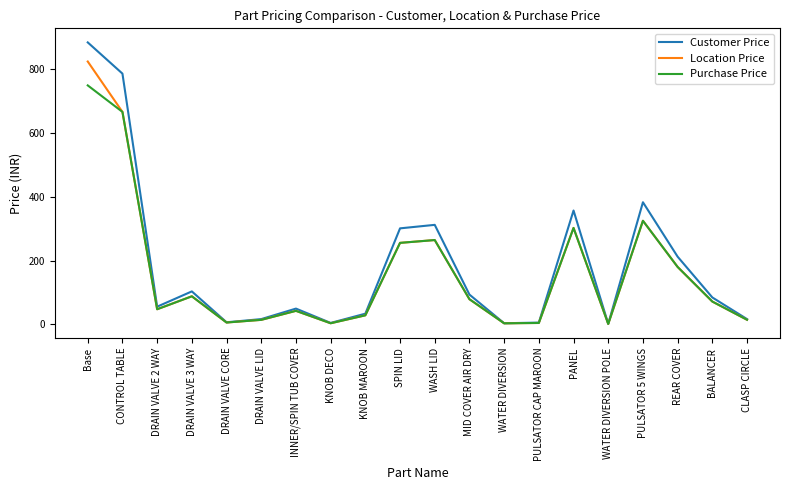

The Purchase Price series shows 127.9 at DRAIN VALVE 3 WAY. True or false?

False